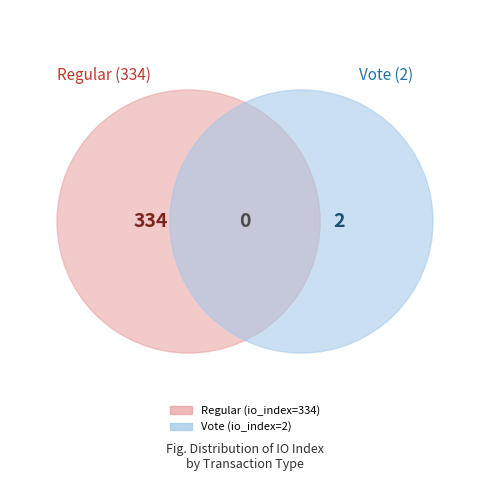

Which slice is the smallest?

Vote (2)